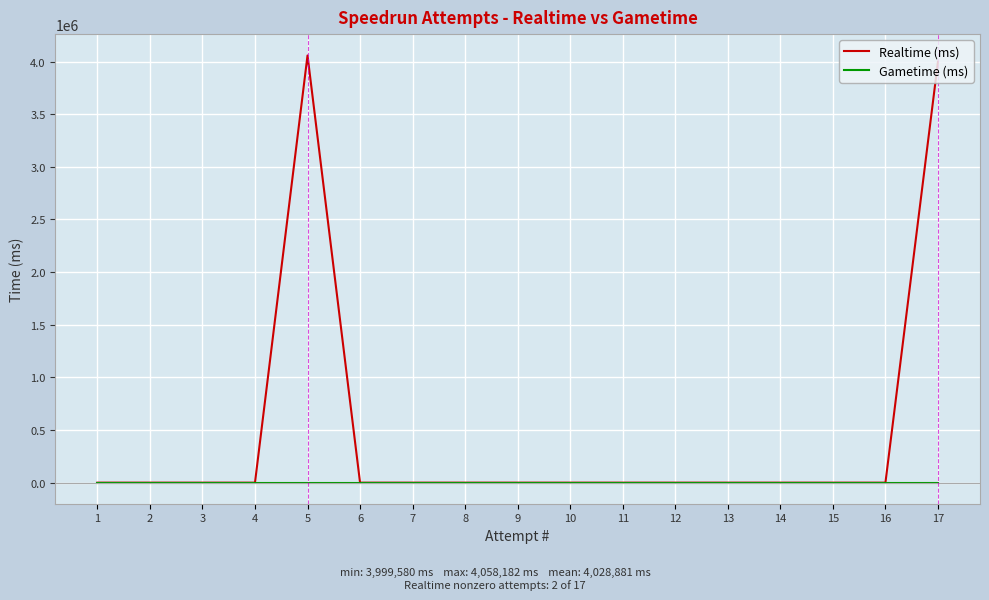

True or false: Realtime (ms) has more than 0 points higher than both neighbors.

True